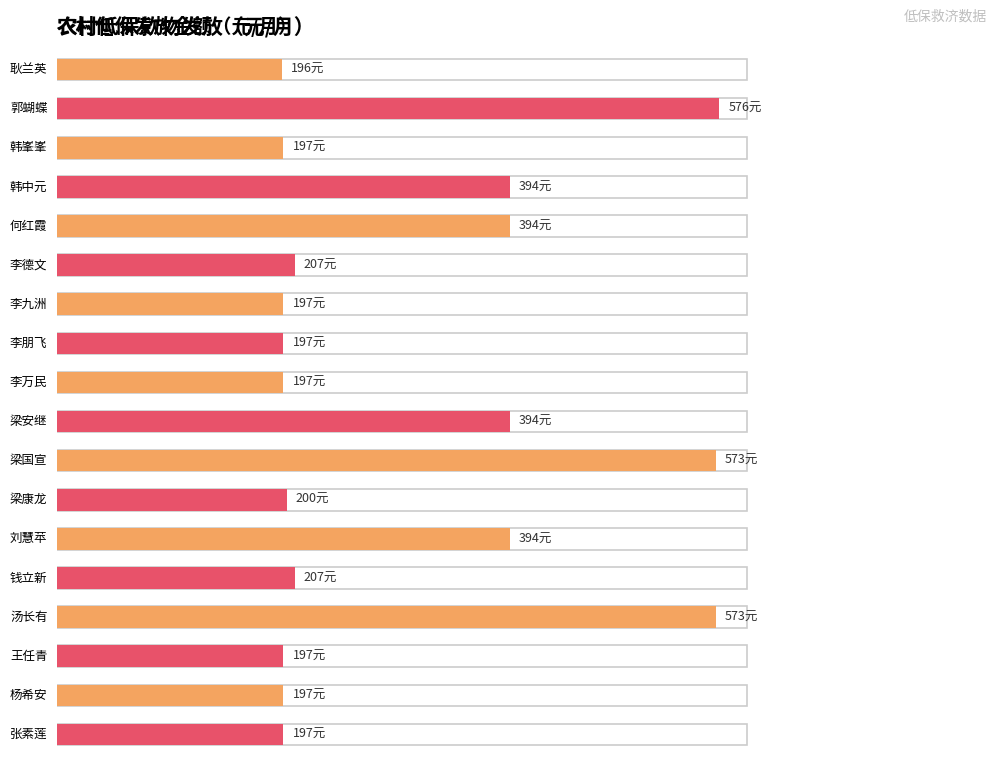

The chart shows a value of 339 at 梁康龙. True or false?

False